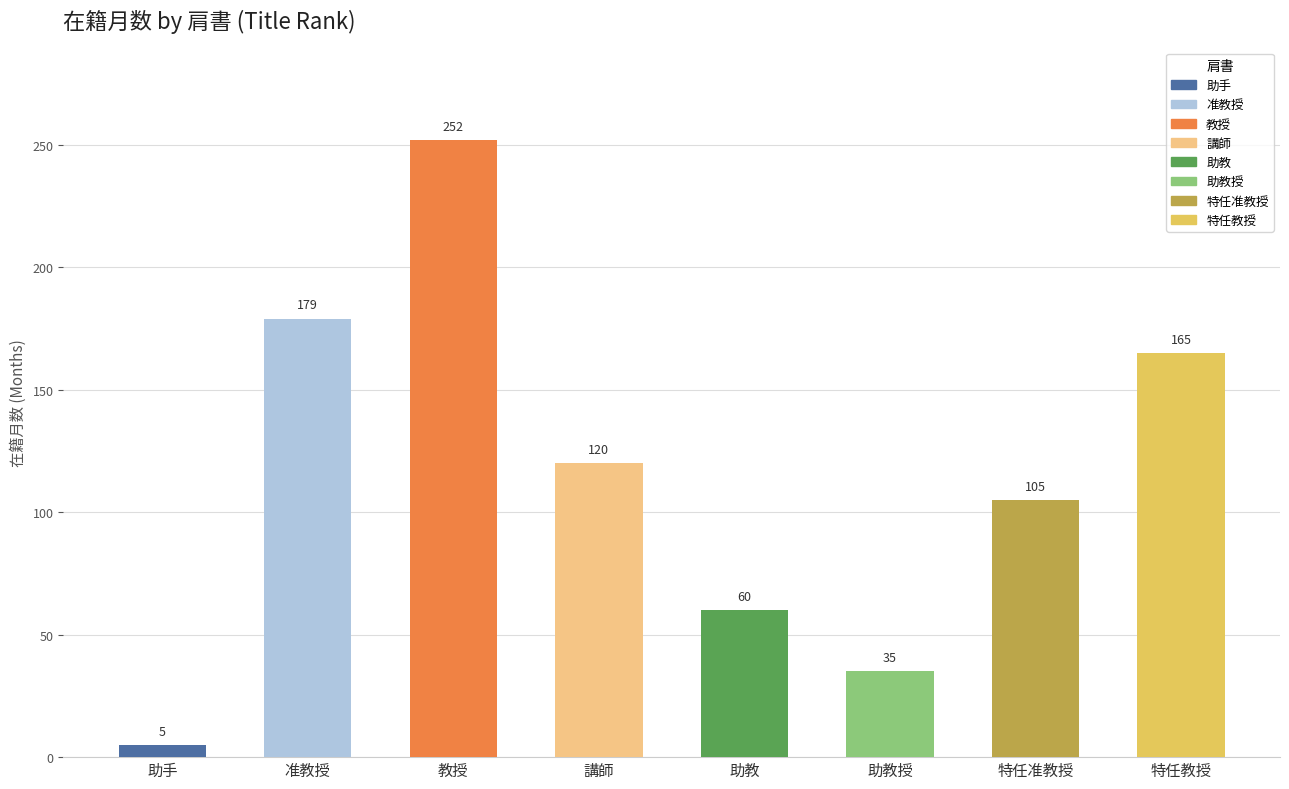

What is the label of the 4th bar from the right?

助教